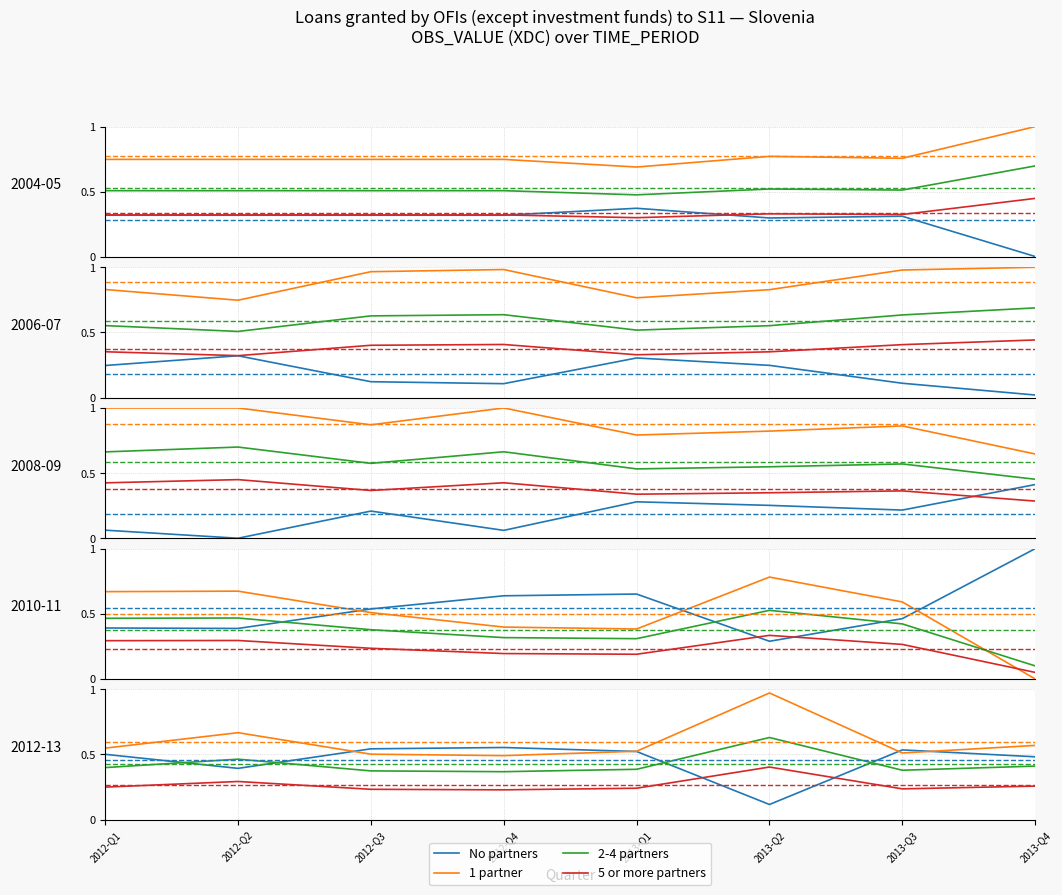

How many No partners values are between 0 and 1?

8